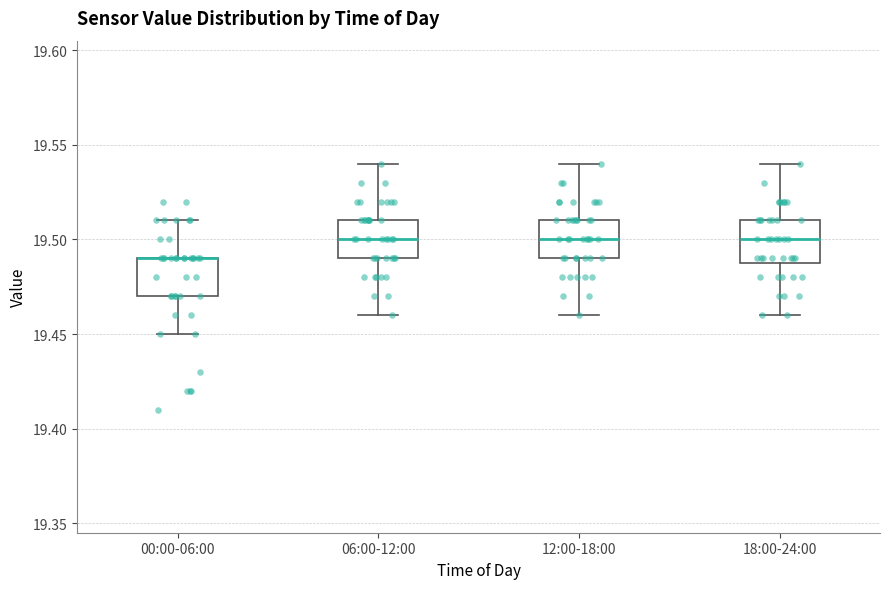

Where does the lower whisker of the box for 00:00-06:00 end on the y-axis? The values are not printed on the chart, so give them approximately, as read against the axis.

19.45